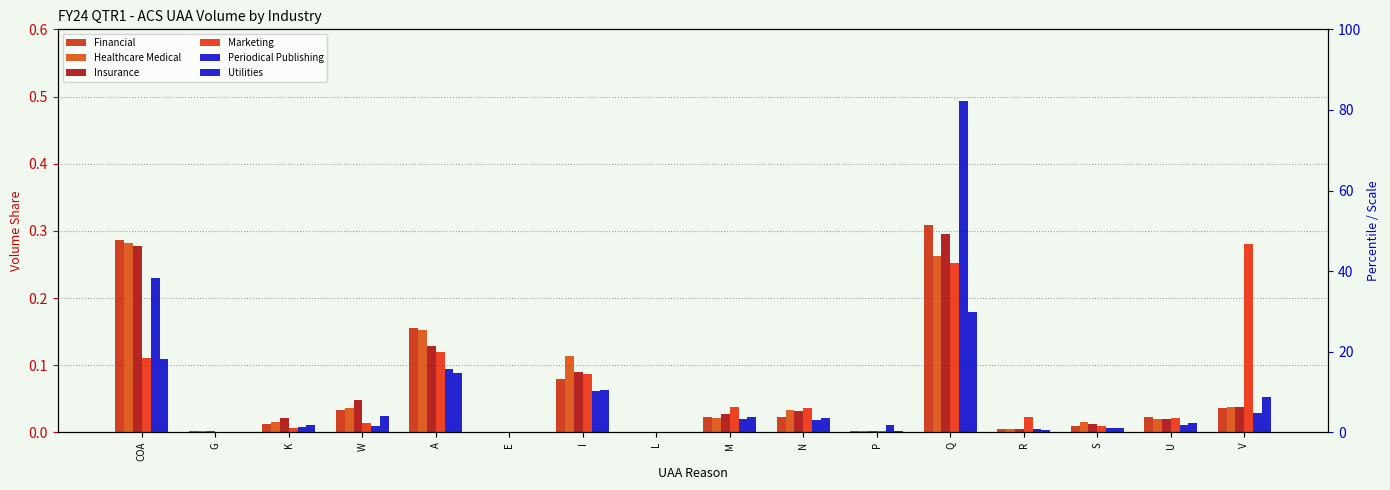

What is the sum of the Insurance values at U and W?

0.1